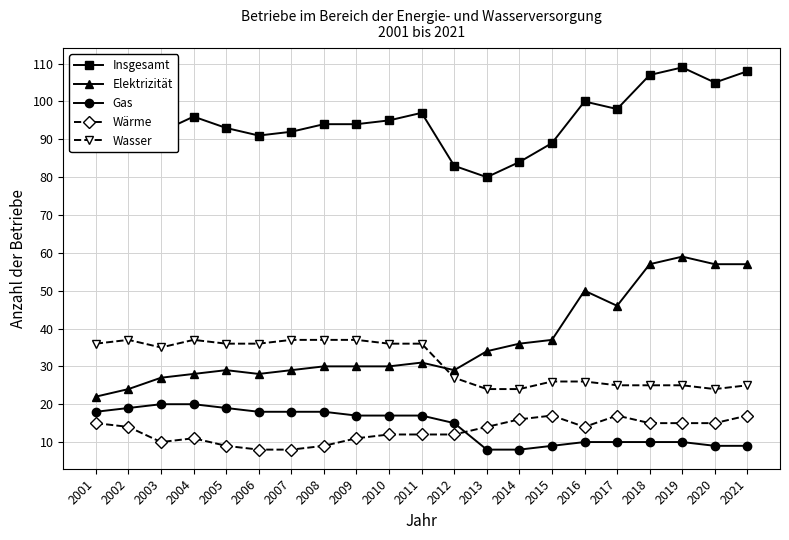

What is the total value across all series at 2018?

214